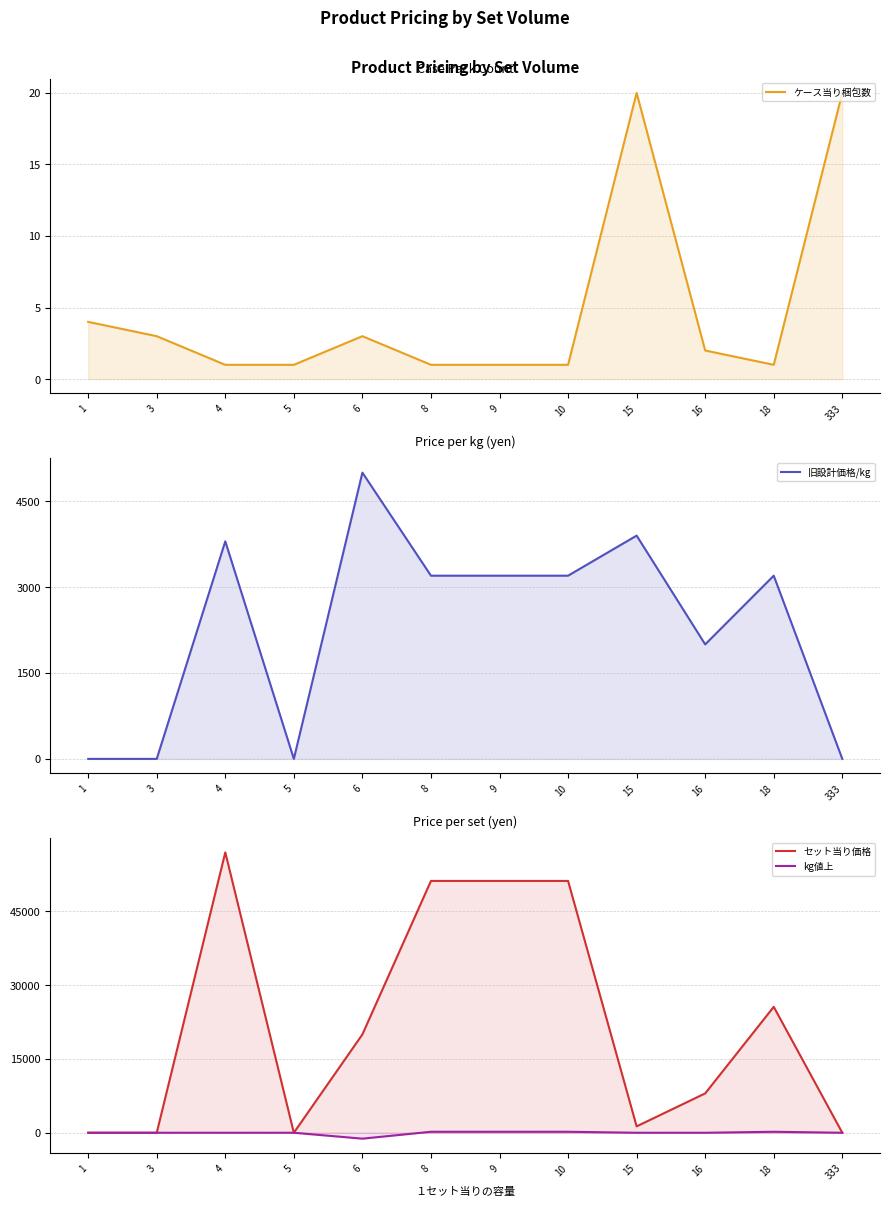

What is the spread (max minus min) of values at 15?

3900